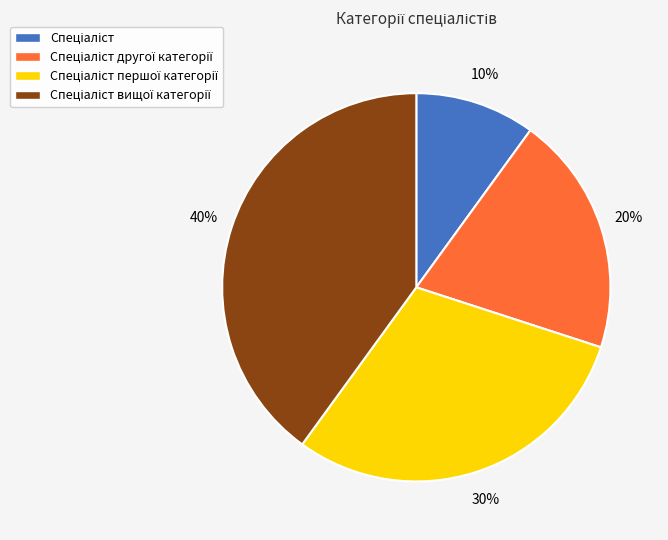

To the nearest percent, what is the average slice percentage?

25%